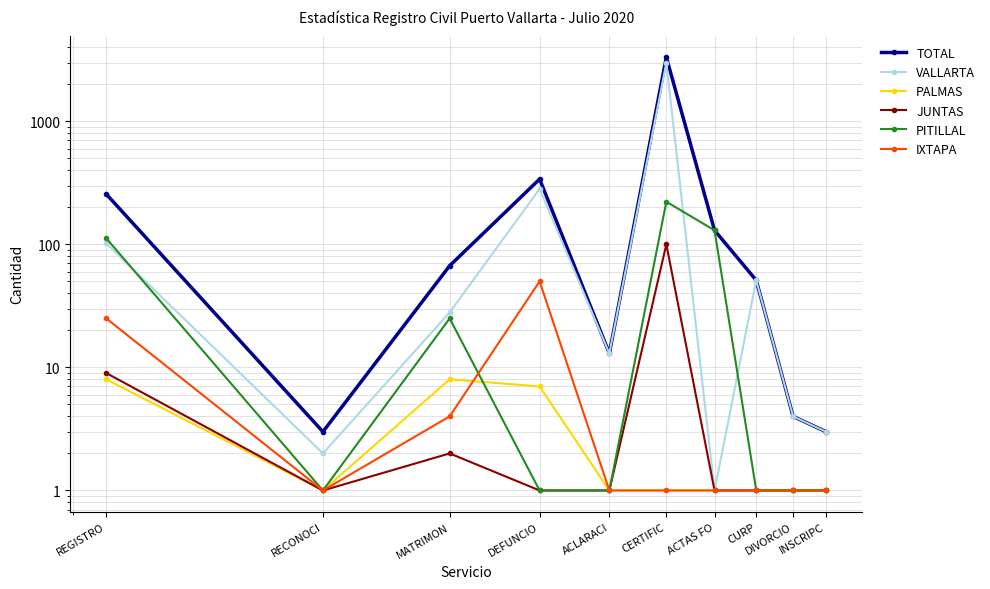

Which series has the largest total across all categories?

TOTAL